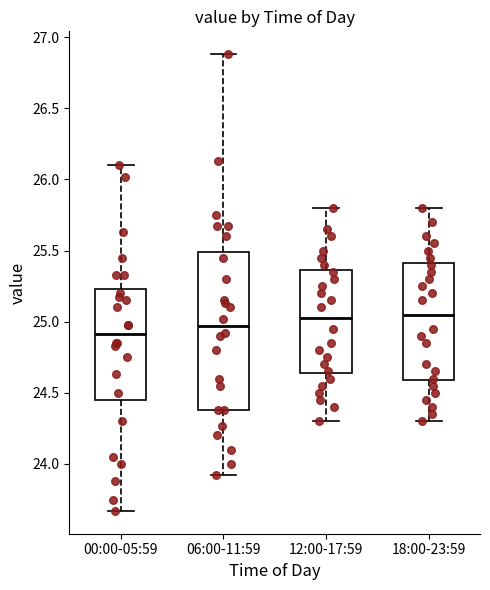

Where does the upper whisker of the box for 00:00-05:59 end on the y-axis? The values are not printed on the chart, so give them approximately, as read against the axis.

26.10